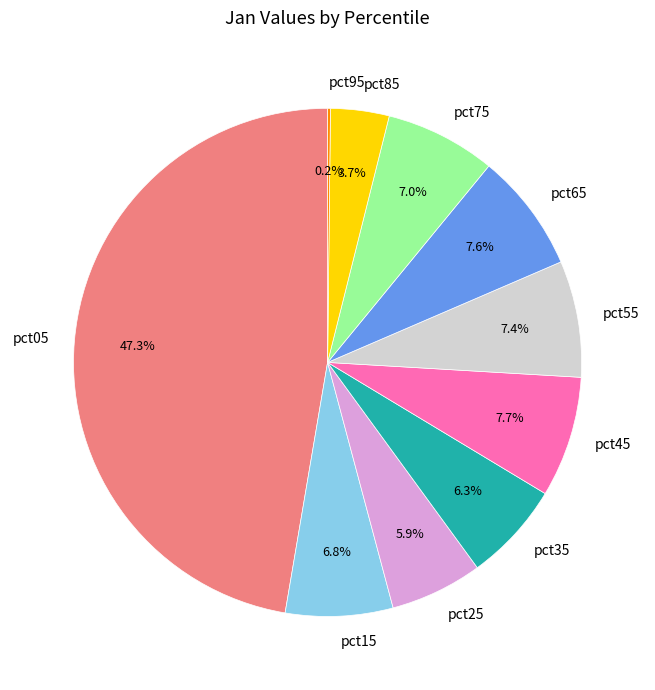

To the nearest percent, what portion does pct25 represent?

6%